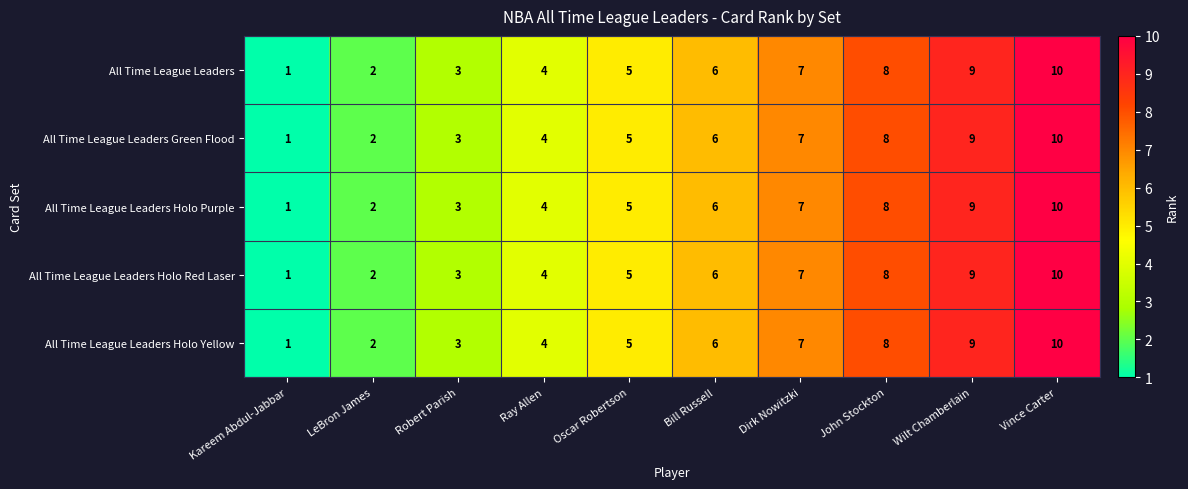

What value does the All Time League Leaders Holo Purple series have at Vince Carter?

10